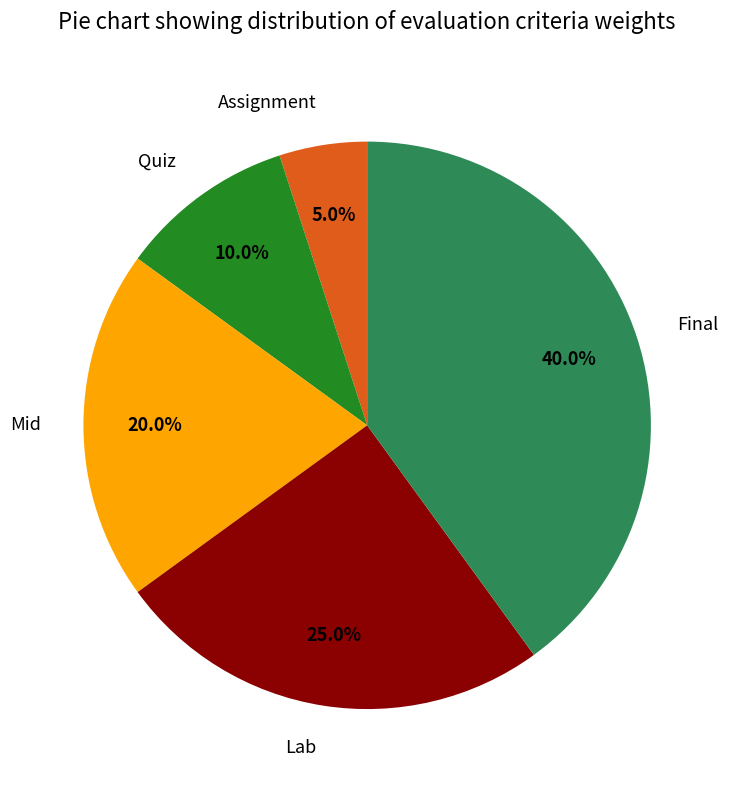

Between Mid and Lab, which is larger?

Lab